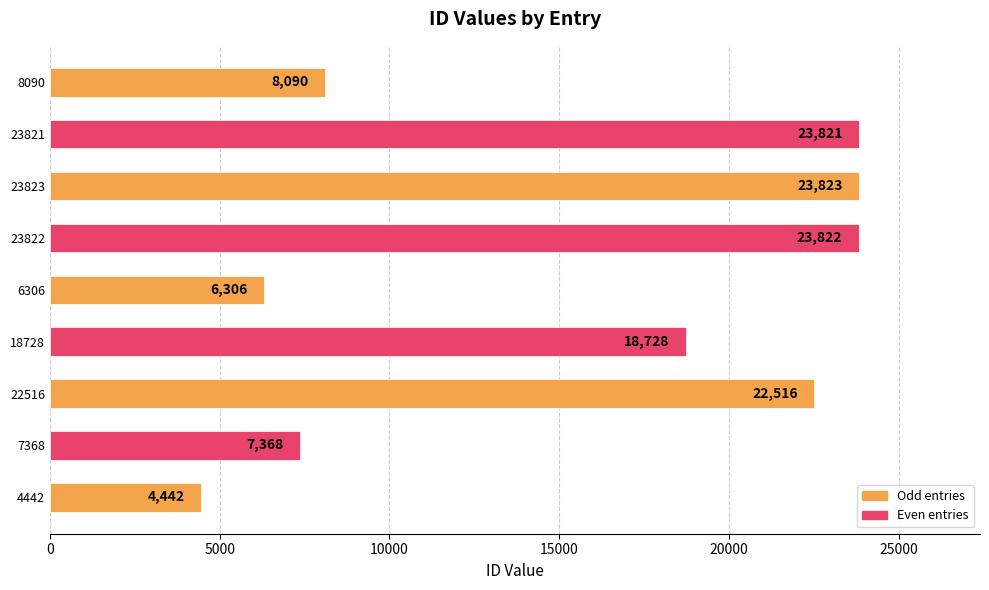

At which label is the value closest to 14132?

18728